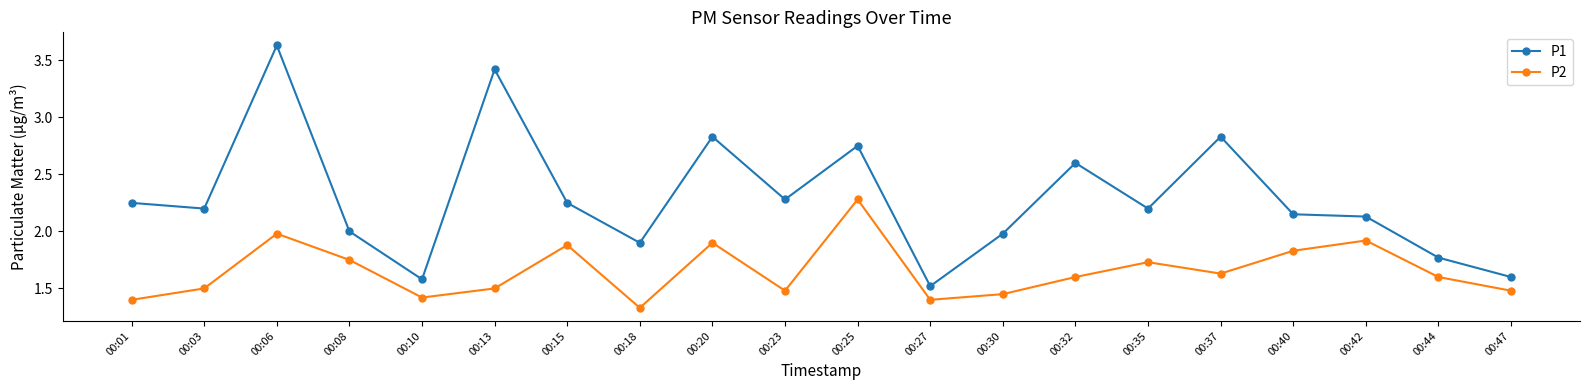

What is the value of the P1 point at the 12th from the left?

1.5